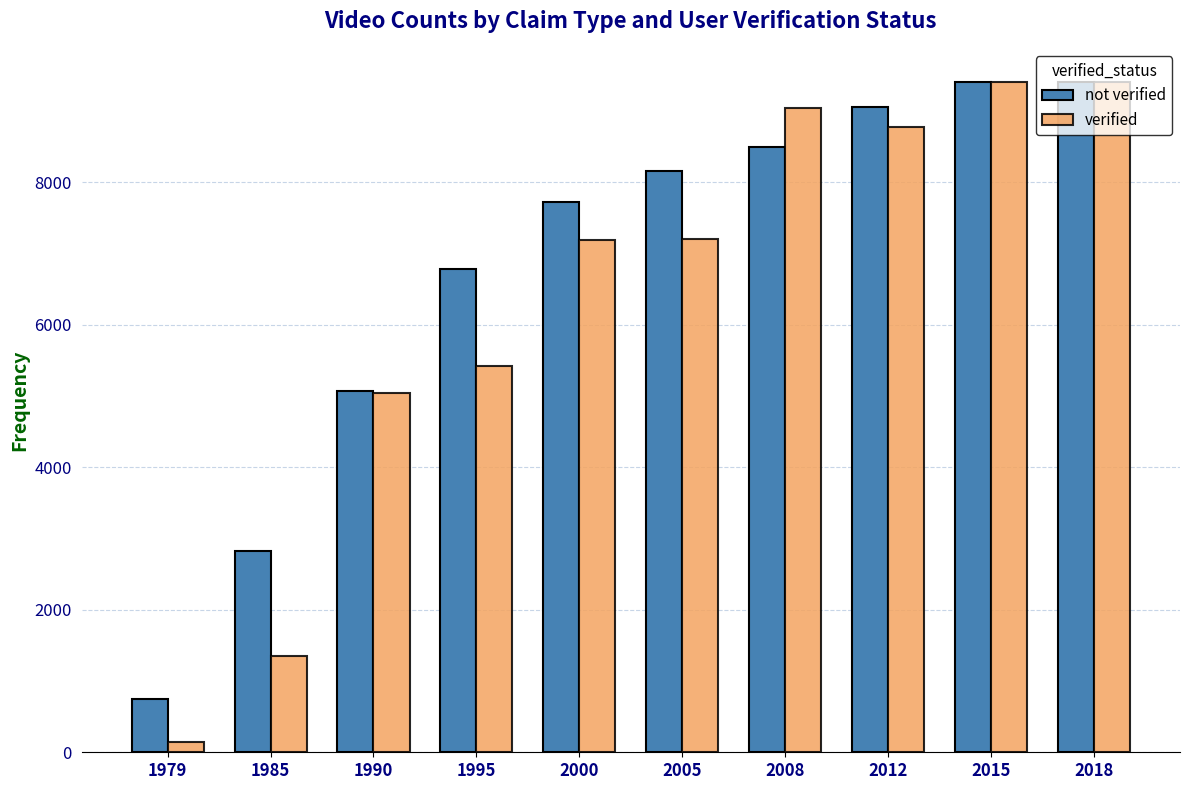

Which category has the lowest value across all series?

1979